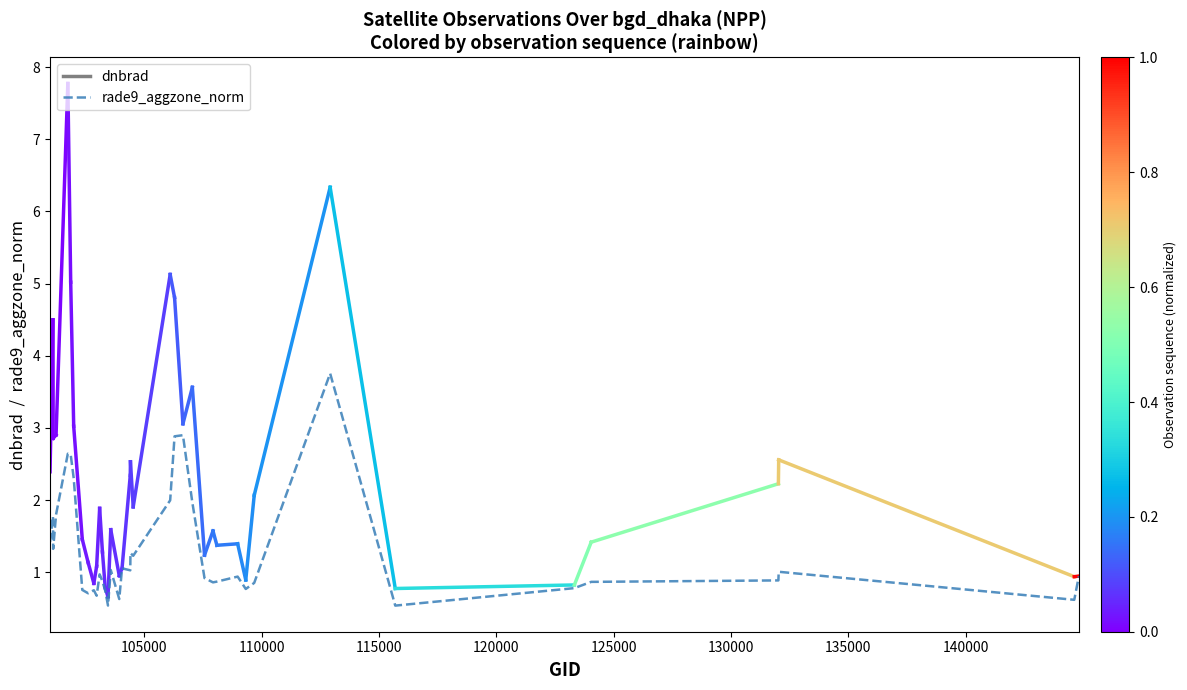

What is the minimum value for rade9_aggzone_norm?

0.5